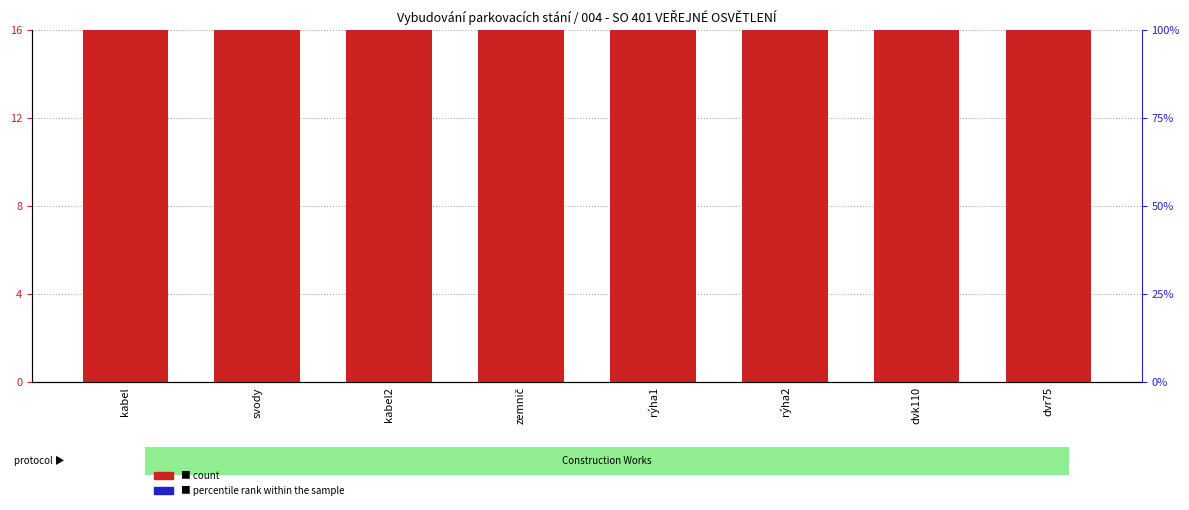

Reading left to right, transcribe all the data shown in this chart.

count: kabel=41	svody=25	kabel2=30	zemnič=41	rýha1=16	rýha2=25	dvk110=32	dvr75=39
percentile rank within the sample: kabel=2	svody=2	kabel2=2	zemnič=2	rýha1=2	rýha2=2	dvk110=2	dvr75=2